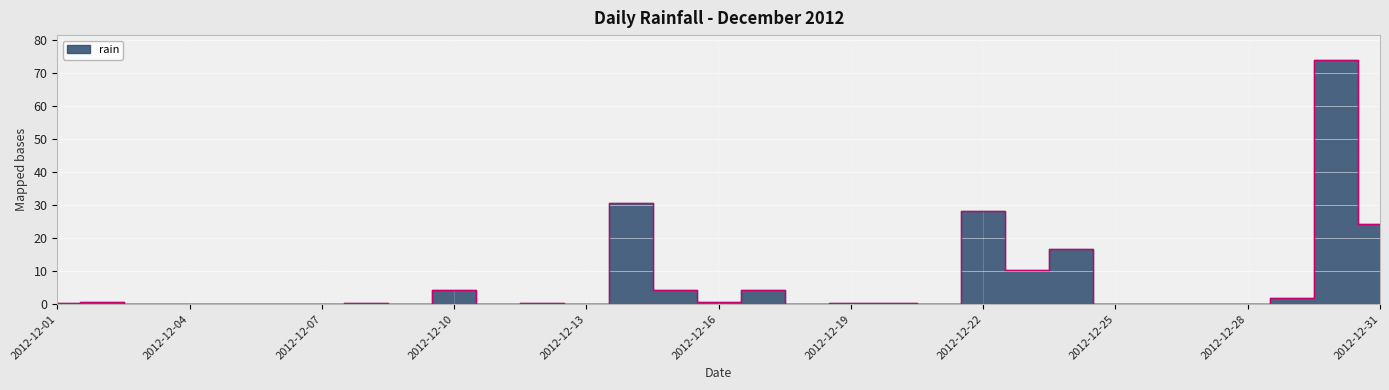

How many points are higher than both their immediate neighbors (excluding endpoints)?

10